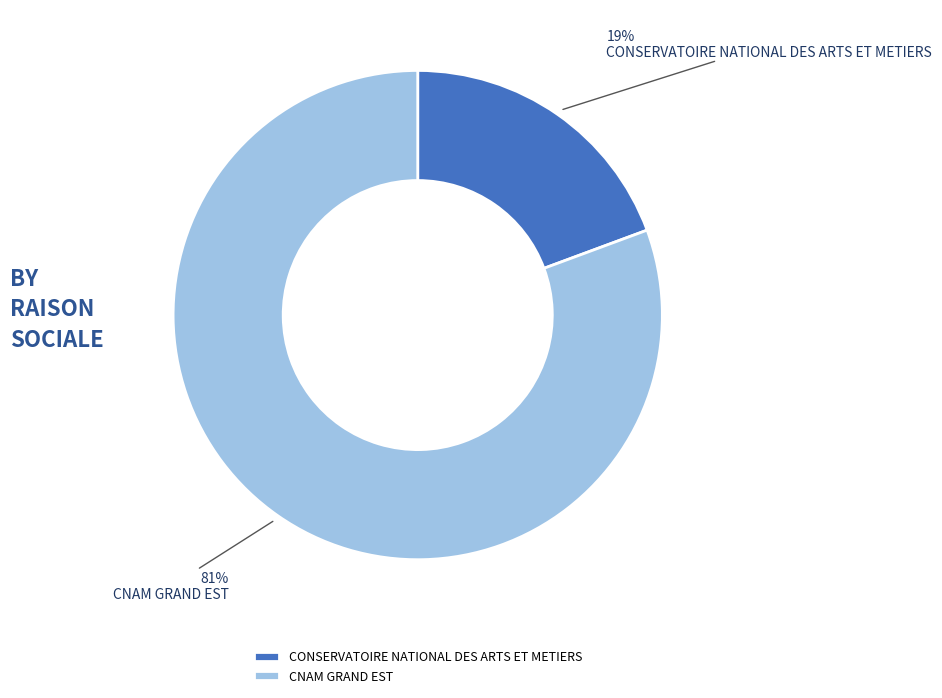

What is the largest slice in the pie chart?

CNAM GRAND EST